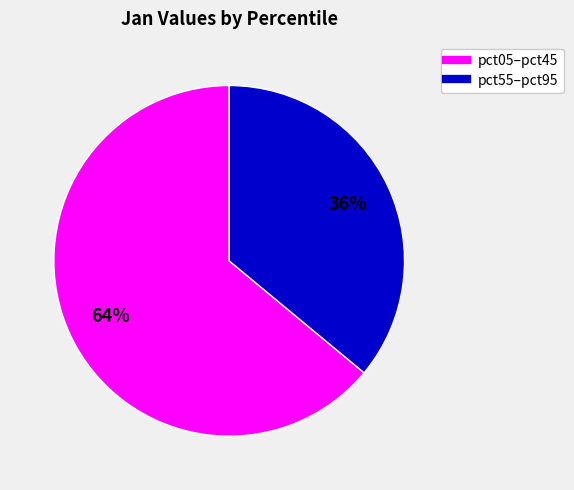

Does any single category account for the majority?

Yes